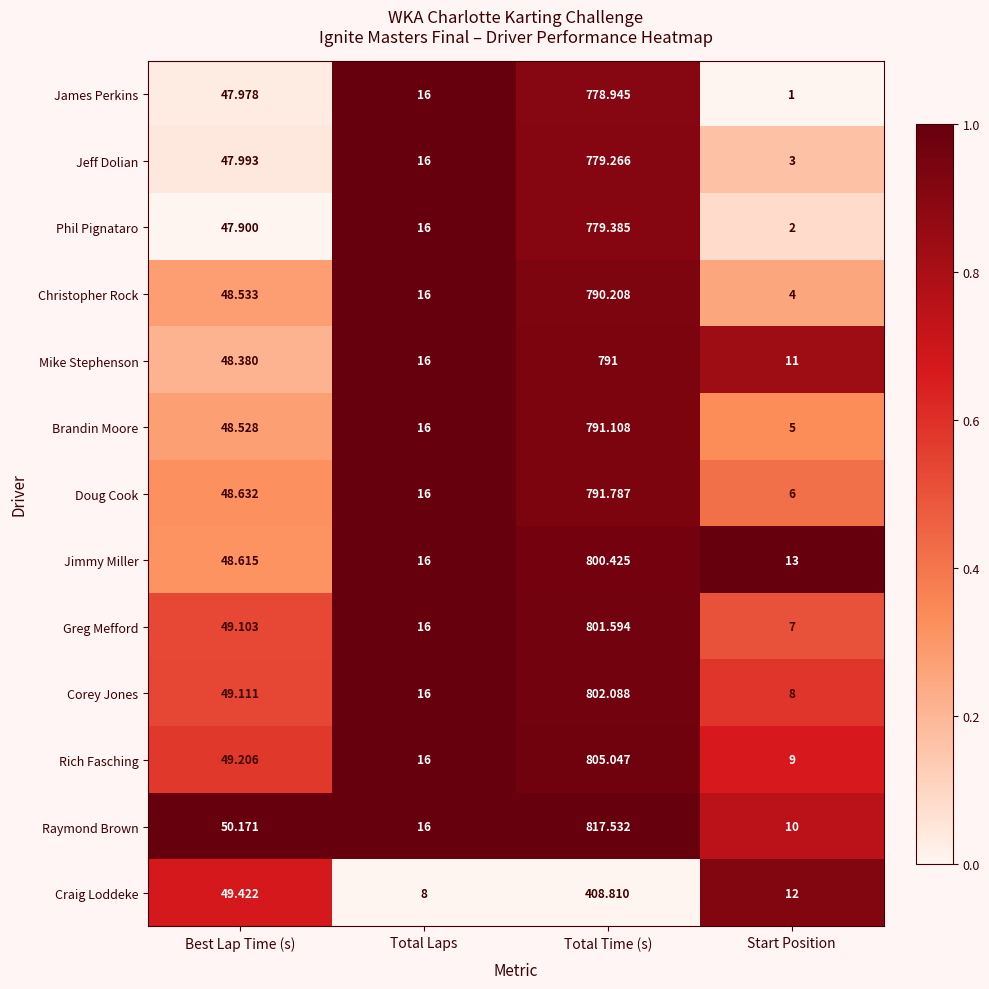

At which label does Phil Pignataro reach its minimum?

Start Position